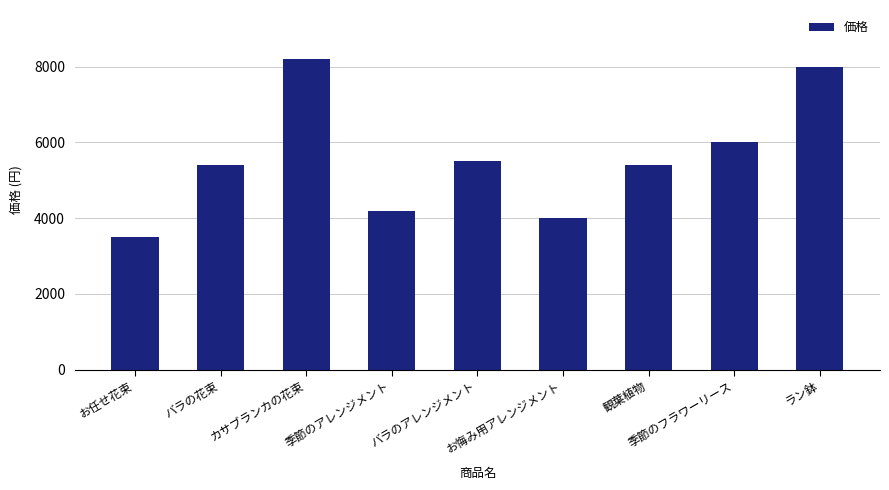

Reading left to right, what are all the values shown in this chart?

3500	5400	8200	4200	5500	4000	5400	6000	8000